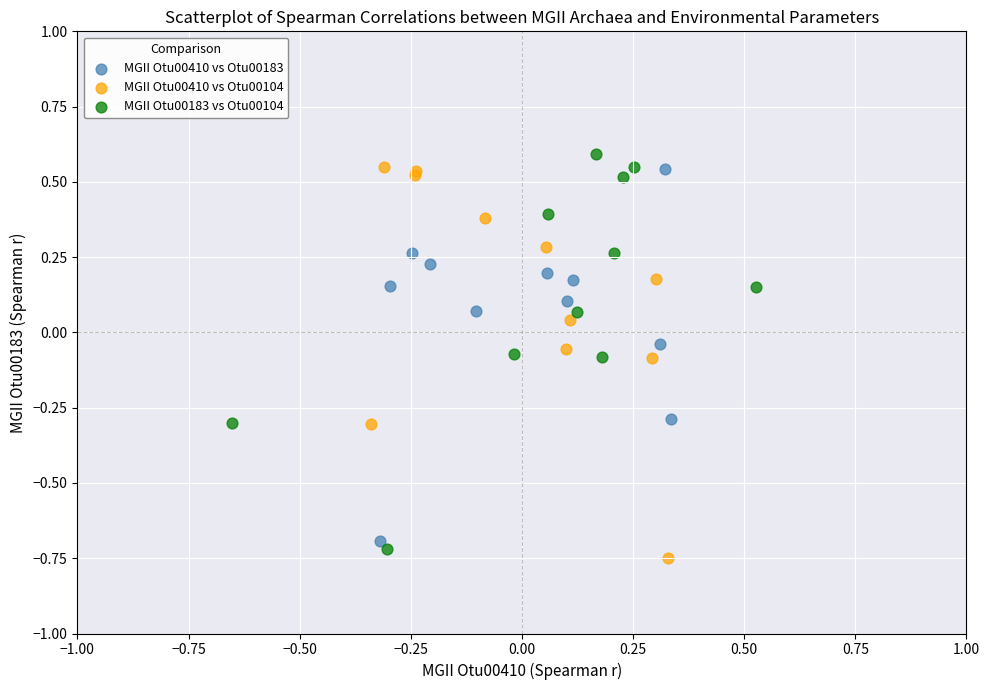

What are all the series names shown in the legend?

MGII Otu00410 vs Otu00183, MGII Otu00410 vs Otu00104, MGII Otu00183 vs Otu00104